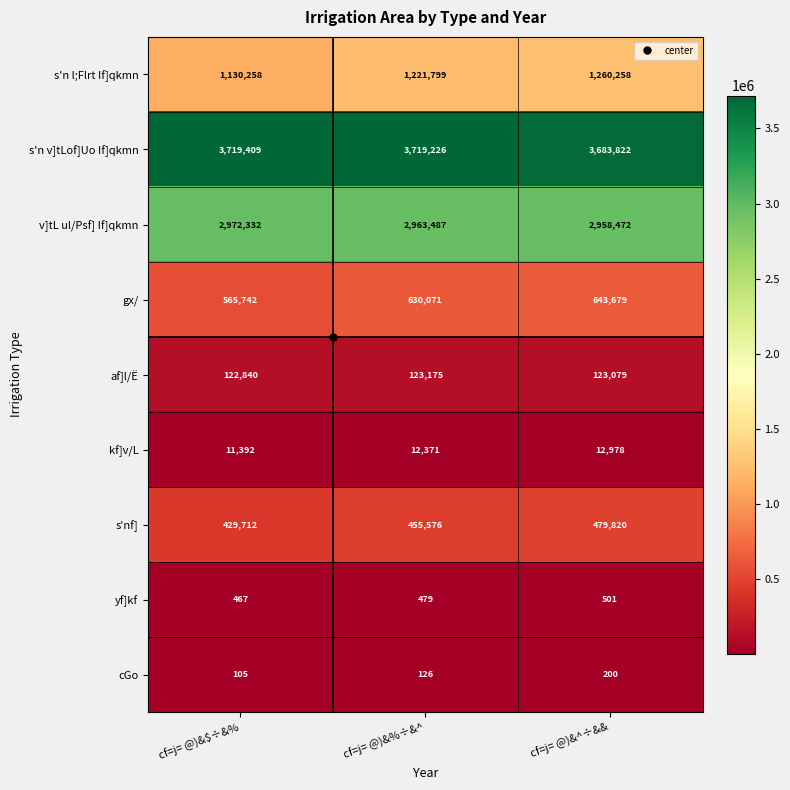

How many distinct data groups are displayed?

9